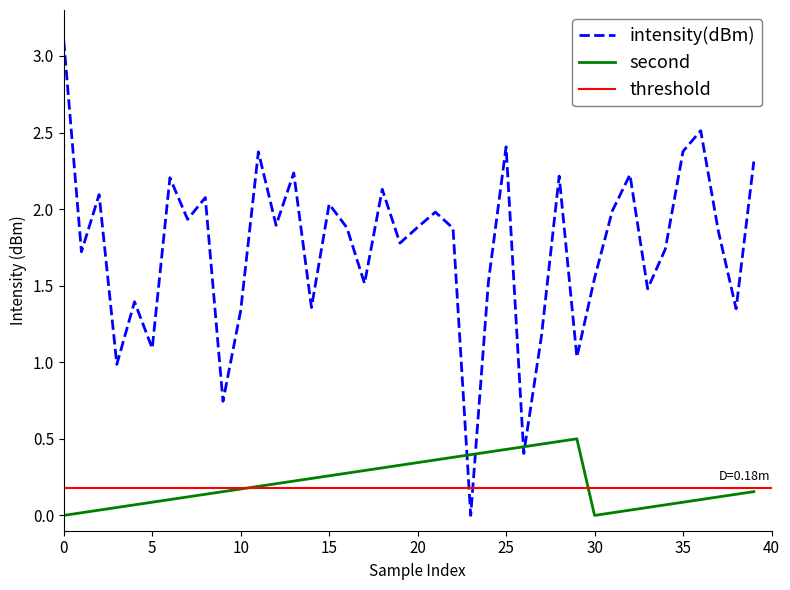

True or false: second and intensity(dBm) cross at least once.

True